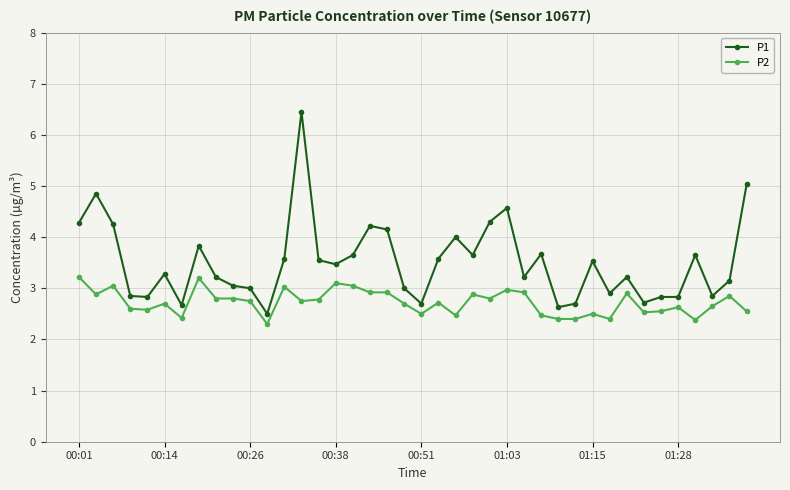

True or false: P2 and P1 cross at least once.

False